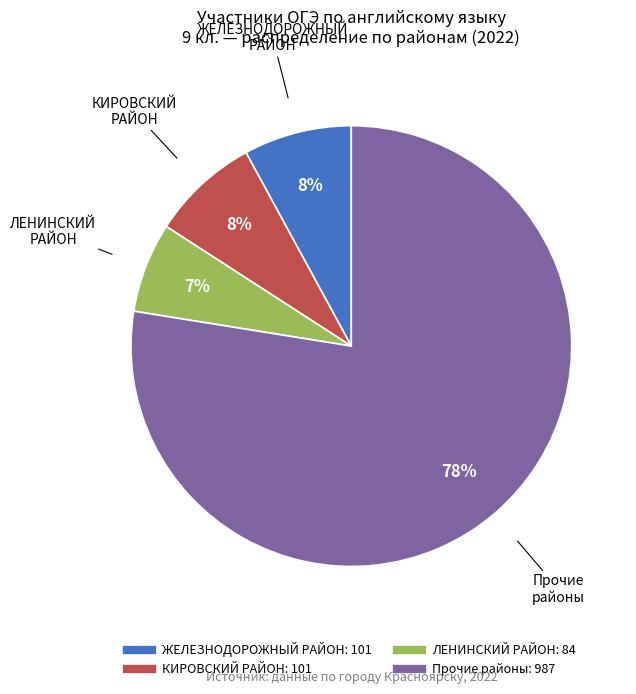

To the nearest percent, what is the average slice percentage?

25%